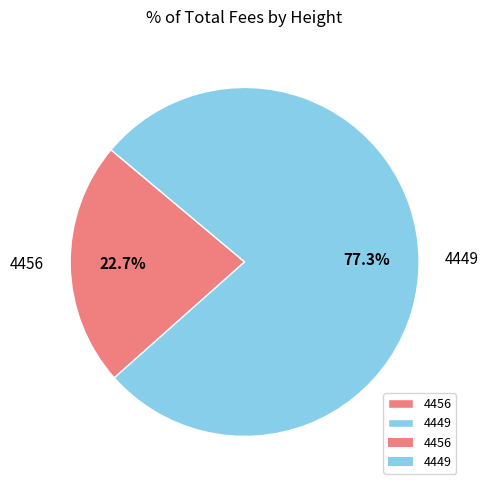

Does 4449 account for over 50% of the chart?

Yes